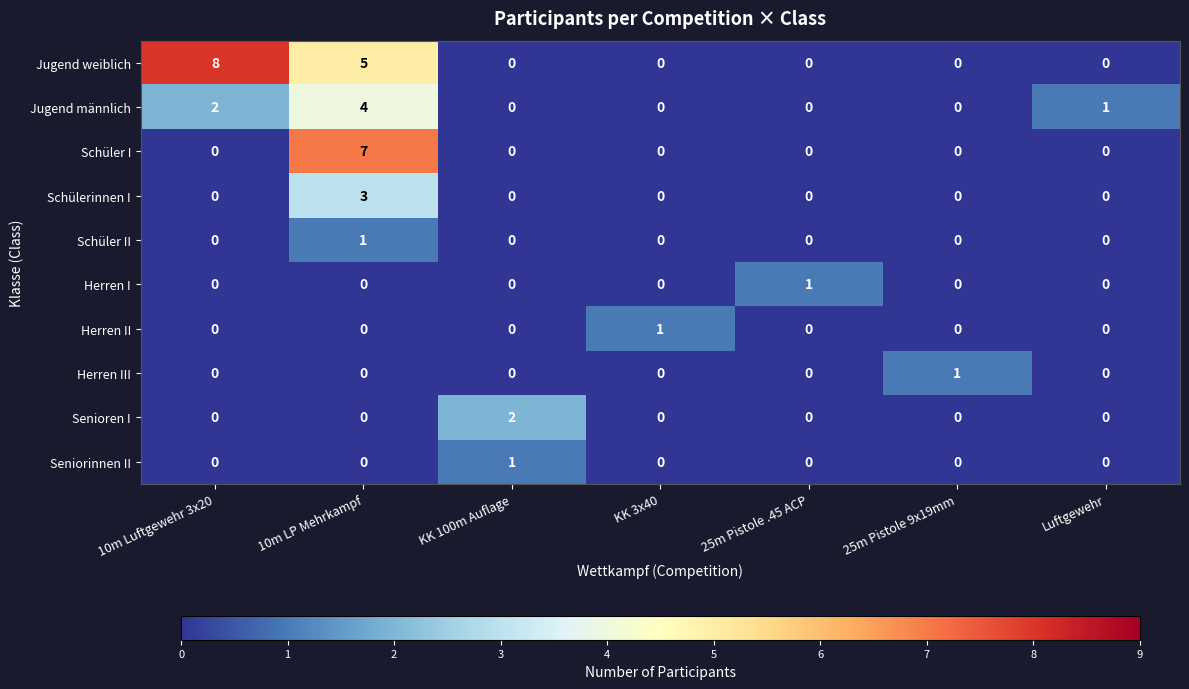

Count the number of categories in the chart.

7